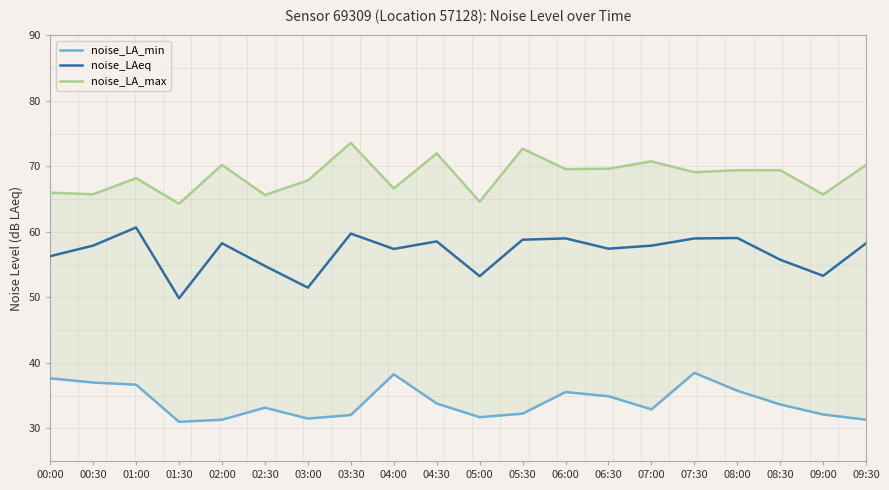

How many data points in noise_LA_min are above 33?

11